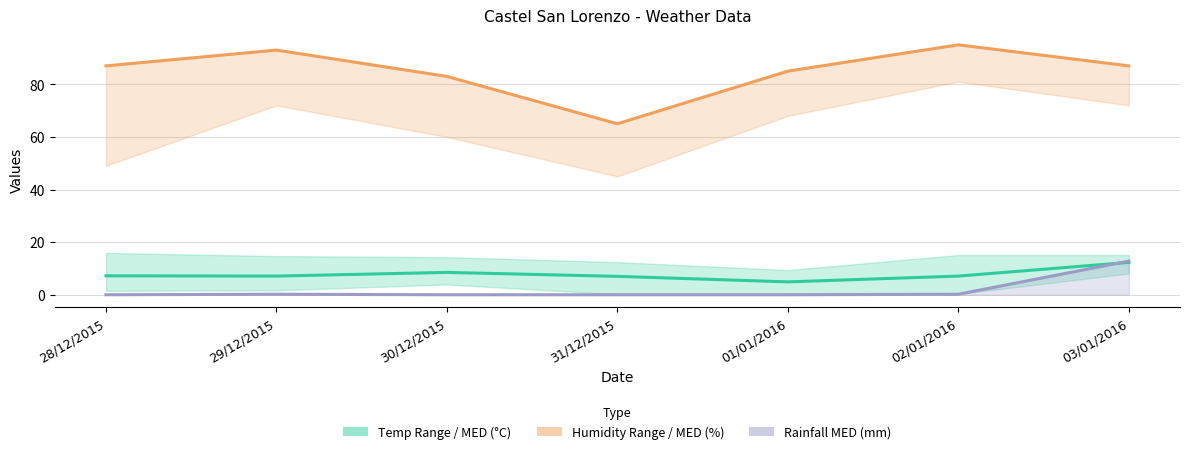

What is the sum of all Rainfall MED (mm) line values?

13.2